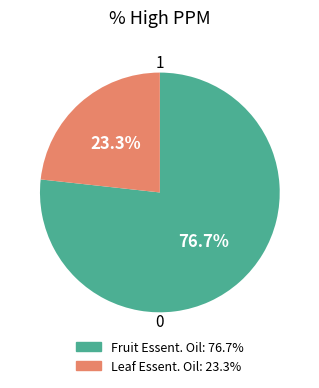

What is the majority slice?

Fruit Essent. Oil